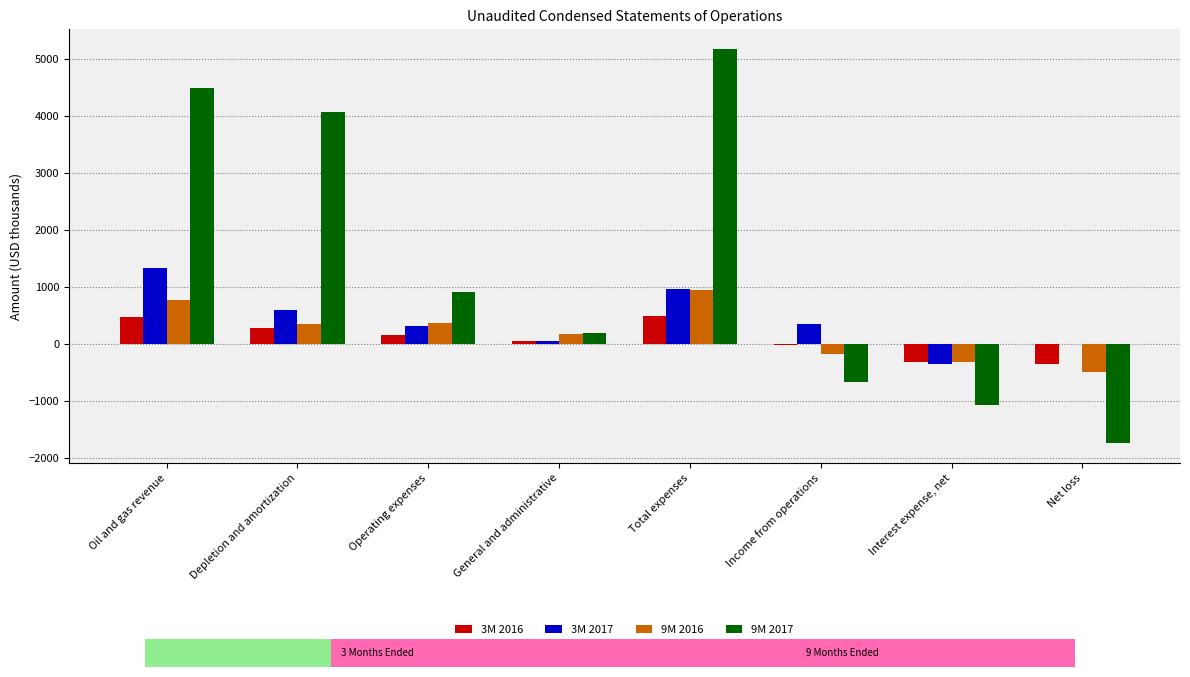

The 9M 2016 series shows 301 at Oil and gas revenue. True or false?

False